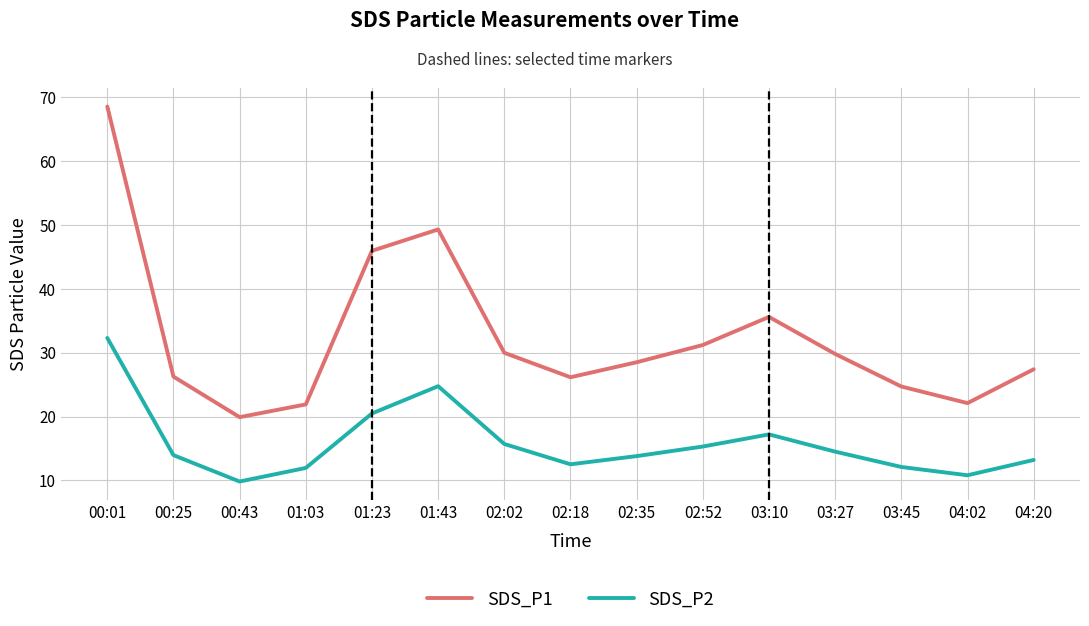

Which label corresponds to the largest value in the chart?

00:01